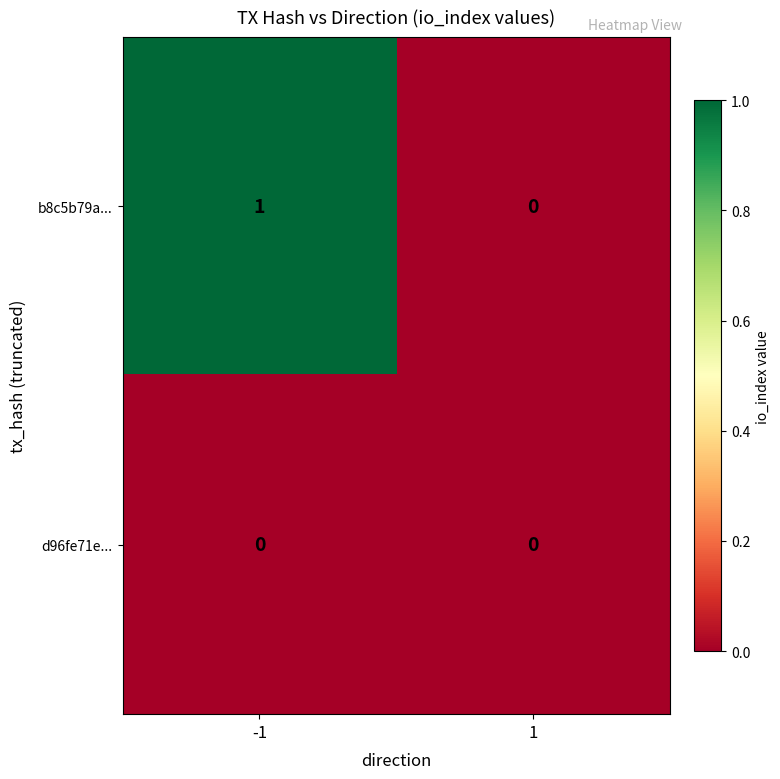

Between -1 and 1, which series saw the biggest shift?

b8c5b79a...